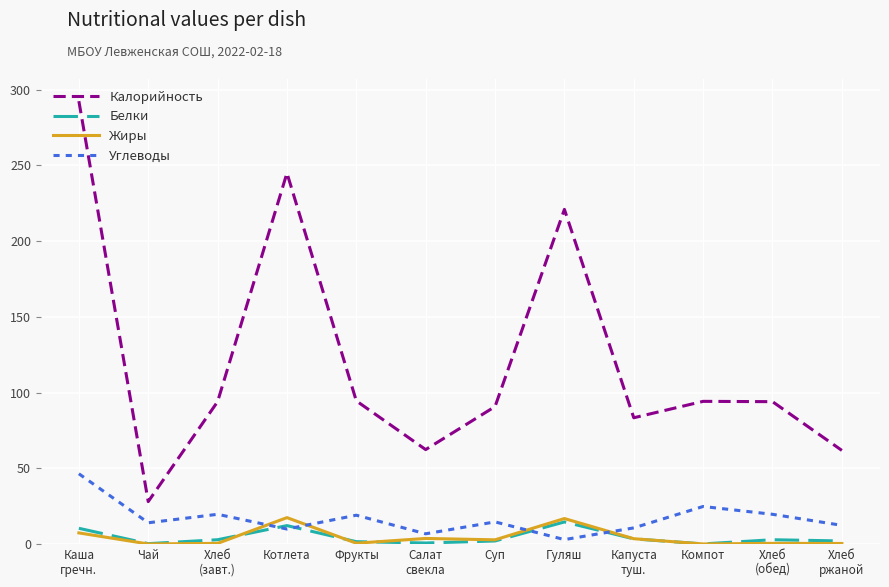

How many intersections are there between Углеводы and Жиры?

4